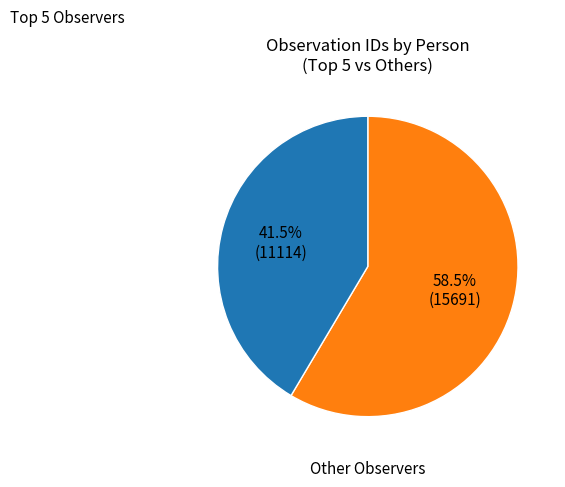

How many segments does this pie chart have?

2